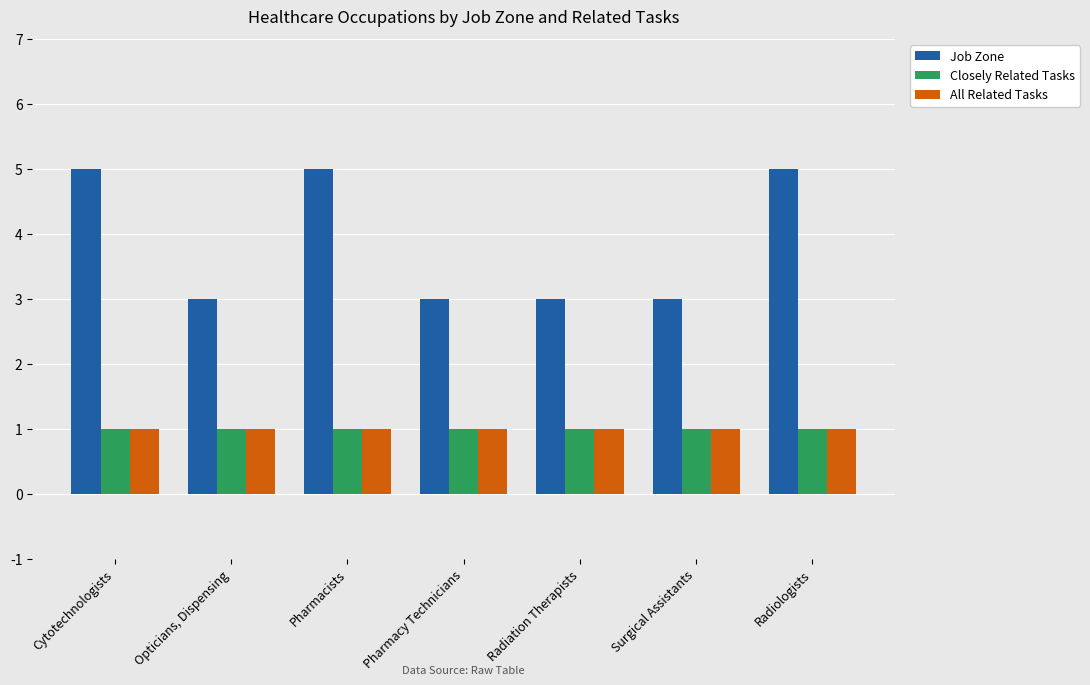

What is the average value of the Closely Related Tasks series?

1